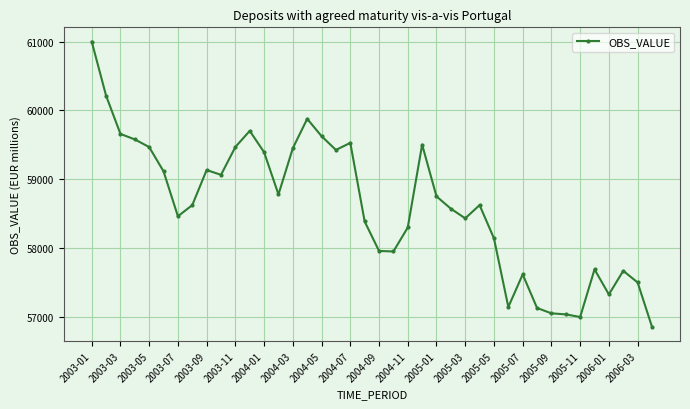

Does the chart have visible grid lines?

Yes